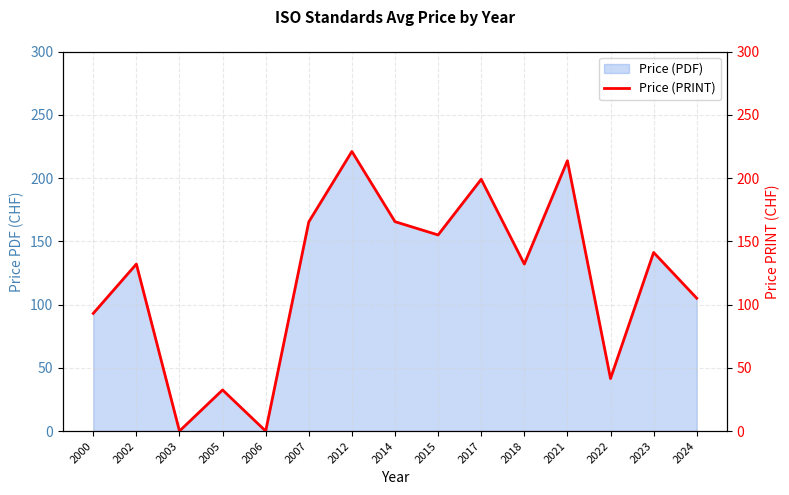

At which category does the chart reach its minimum across all series?

2003